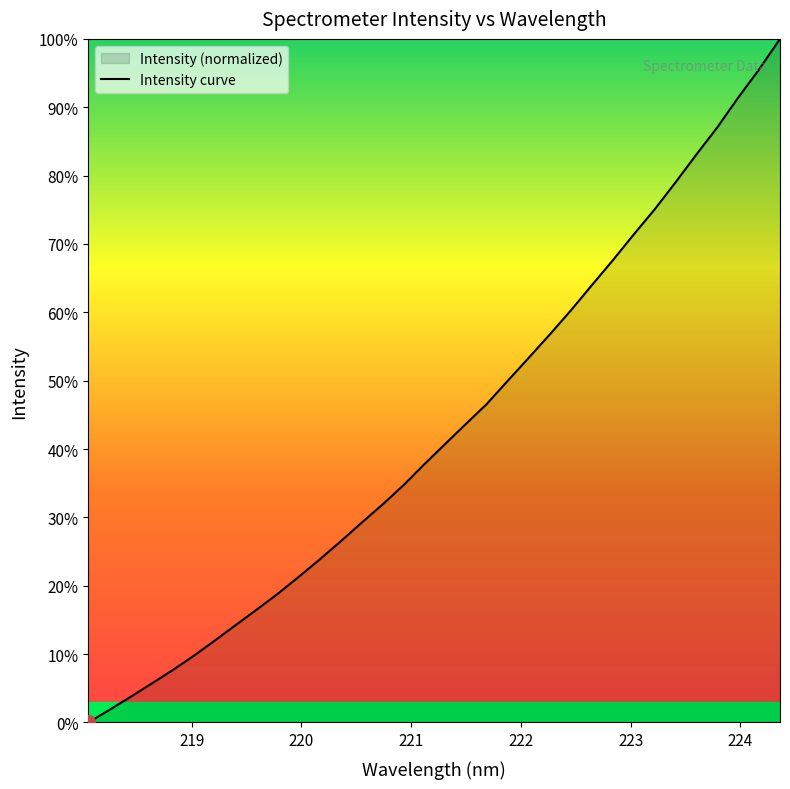

What is the greatest value displayed?

100.0